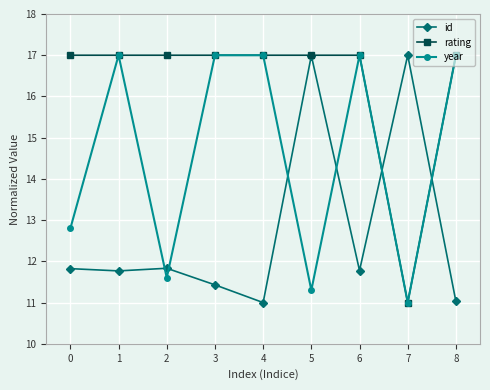

How many values in the year series are below 17?

4